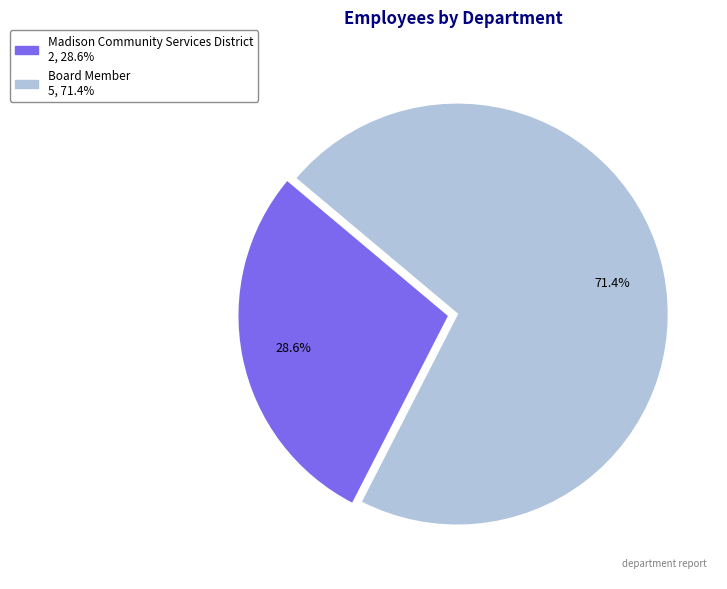

Which slice is the largest?

Board Member